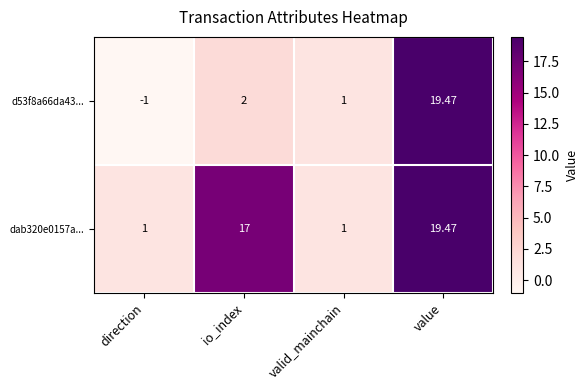

Which category has the highest value across all series?

value